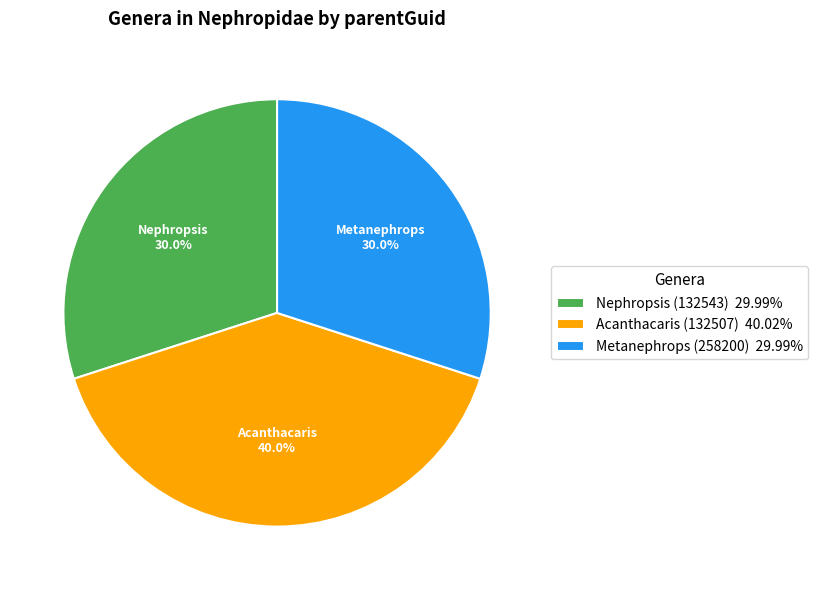

To the nearest percent, what is the combined percentage of Nephropsis (132543) and Metanephrops (258200)?

60%